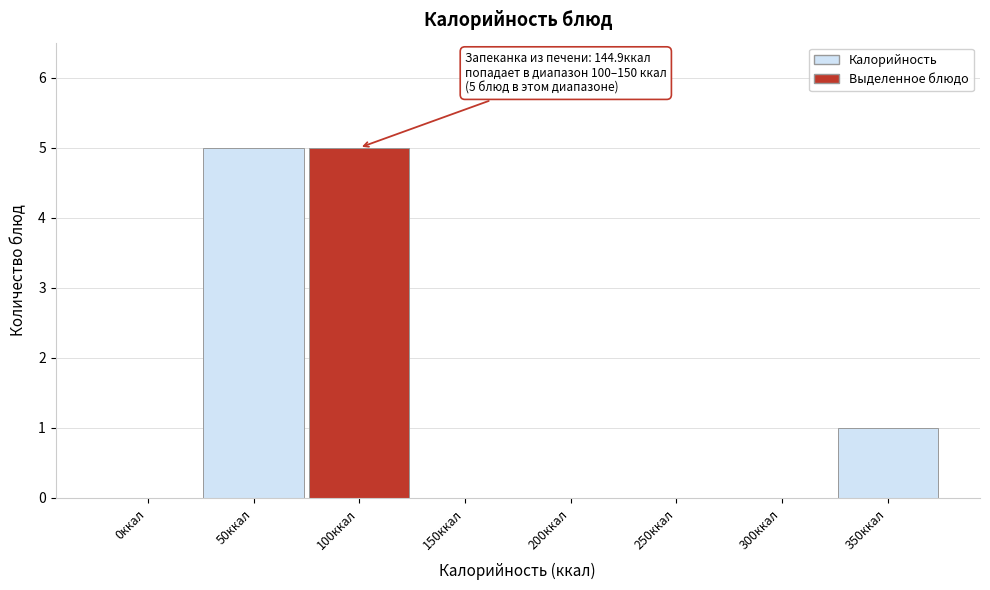

Reading left to right, list all the values displayed in this chart.

0ккал=0	50ккал=5	100ккал=5	150ккал=0	200ккал=0	250ккал=0	300ккал=0	350ккал=1